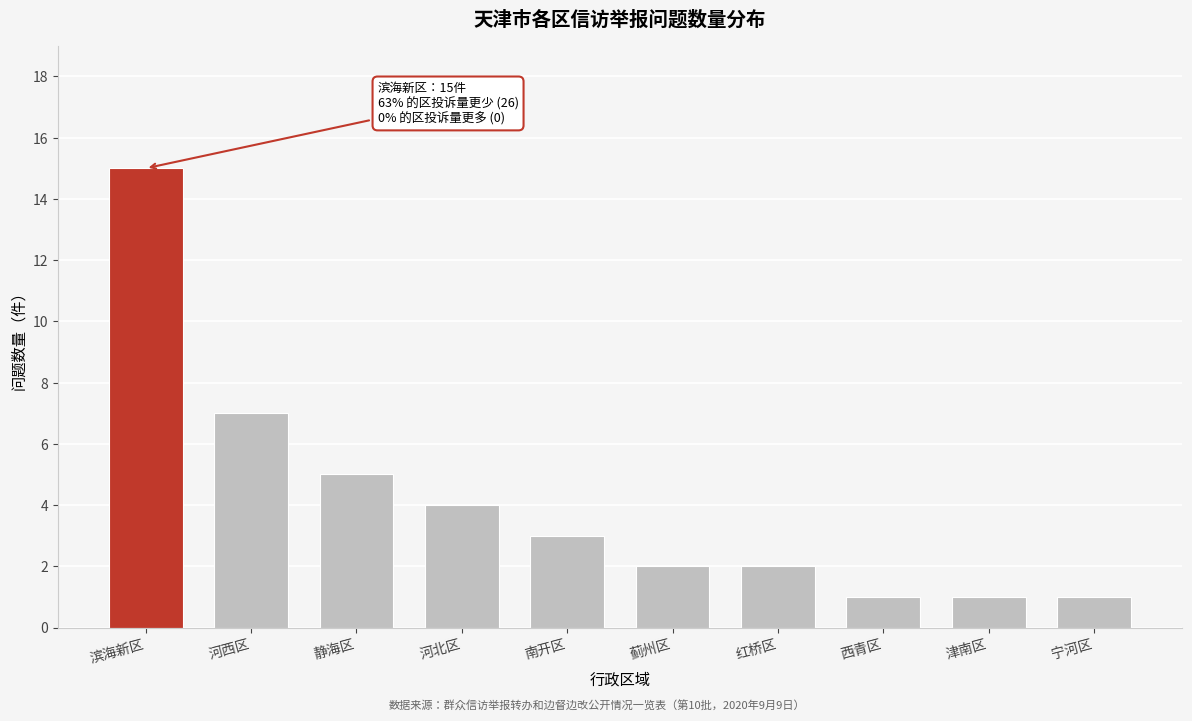

Reading left to right, list all the values displayed in this chart.

滨海新区=15	河西区=7	静海区=5	河北区=4	南开区=3	蓟州区=2	红桥区=2	西青区=1	津南区=1	宁河区=1